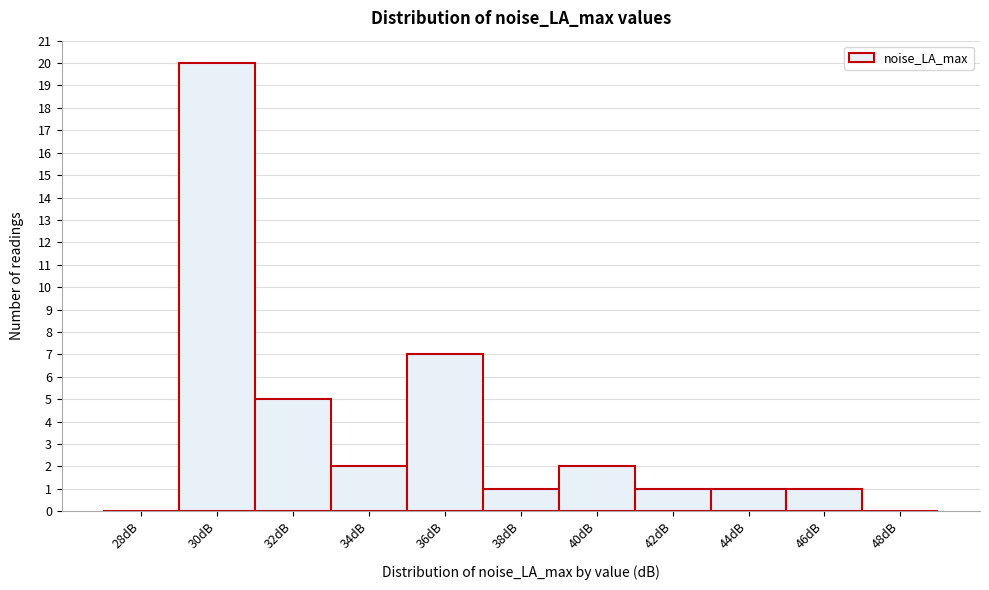

Reading left to right, transcribe all the data shown in this chart.

28dB=0	30dB=20	32dB=5	34dB=2	36dB=7	38dB=1	40dB=2	42dB=1	44dB=1	46dB=1	48dB=0